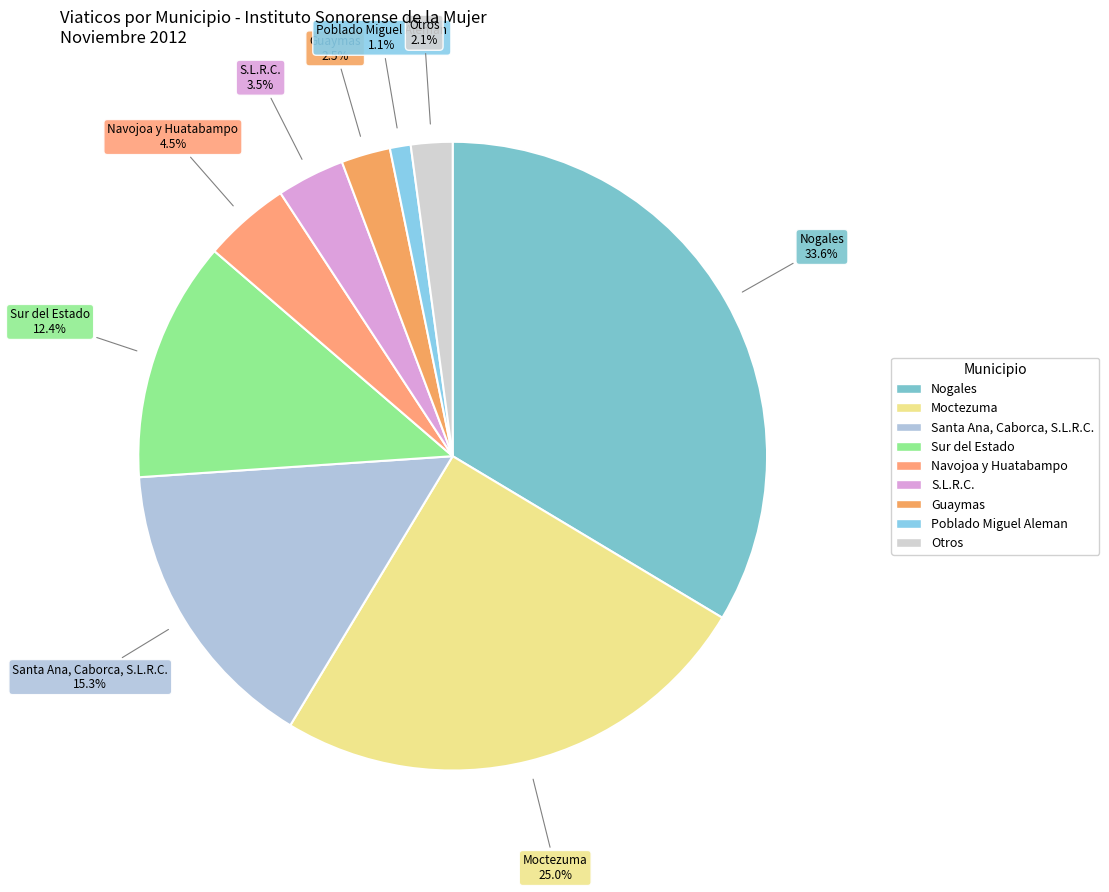

Count the number of slices in the pie.

9